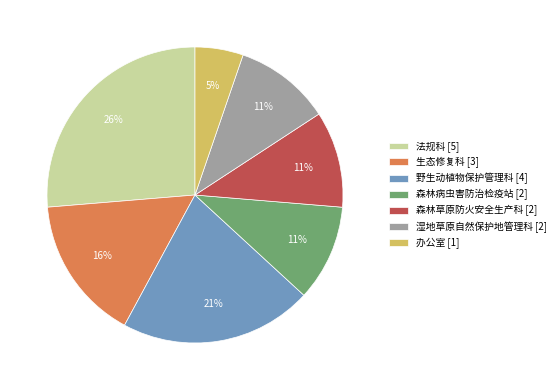

Between 森林草原防火安全生产科 [2] and 法规科 [5], which is larger?

法规科 [5]